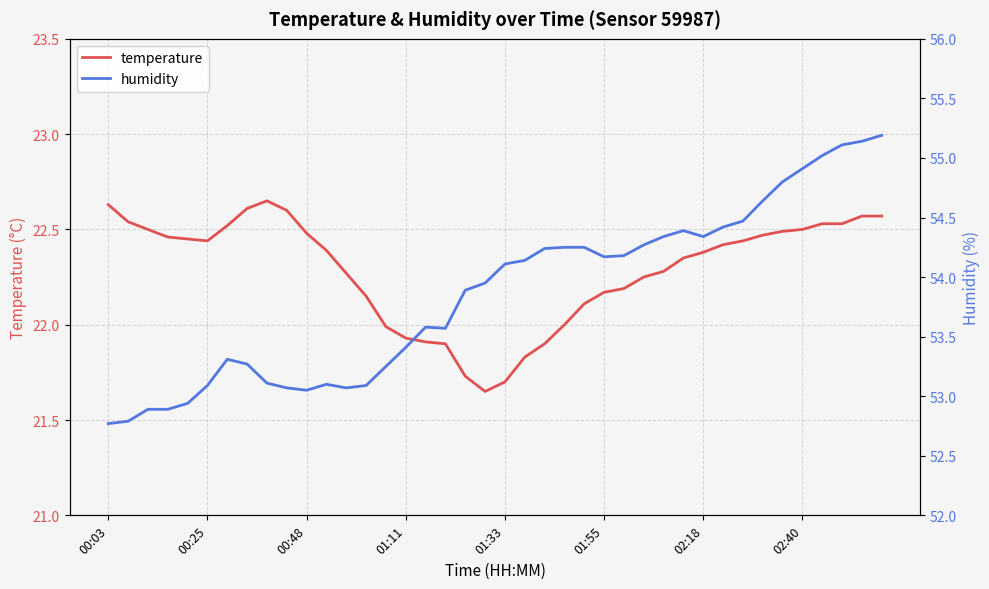

What is the difference between the humidity values at 14 and 38?

1.9